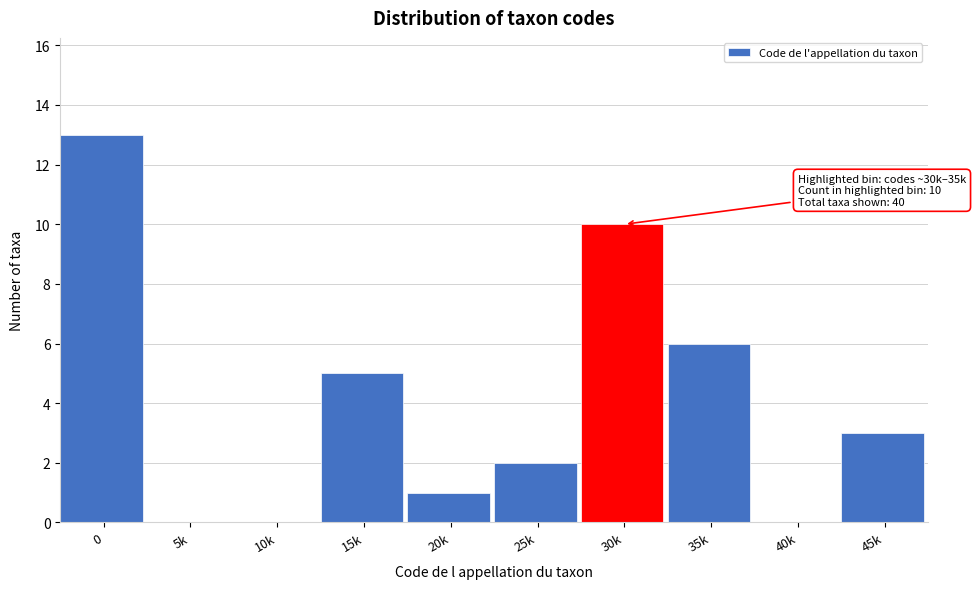

Reading left to right, transcribe all the data shown in this chart.

0=13	5k=0	10k=0	15k=5	20k=1	25k=2	30k=10	35k=6	40k=0	45k=3